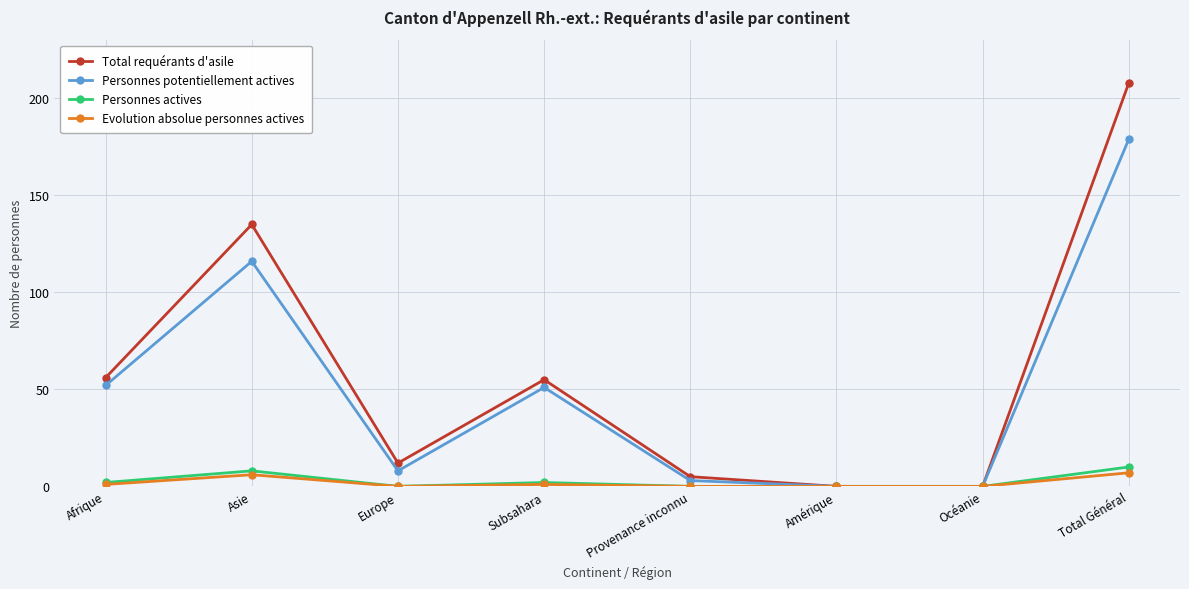

Reading right to left, transcribe all the data shown in this chart.

Total requérants d'asile: 208	0	0	5	55	12	135	56
Personnes potentiellement actives: 179	0	0	3	51	8	116	52
Personnes actives: 10	0	0	0	2	0	8	2
Evolution absolue personnes actives: 7	0	0	0	1	0	6	1